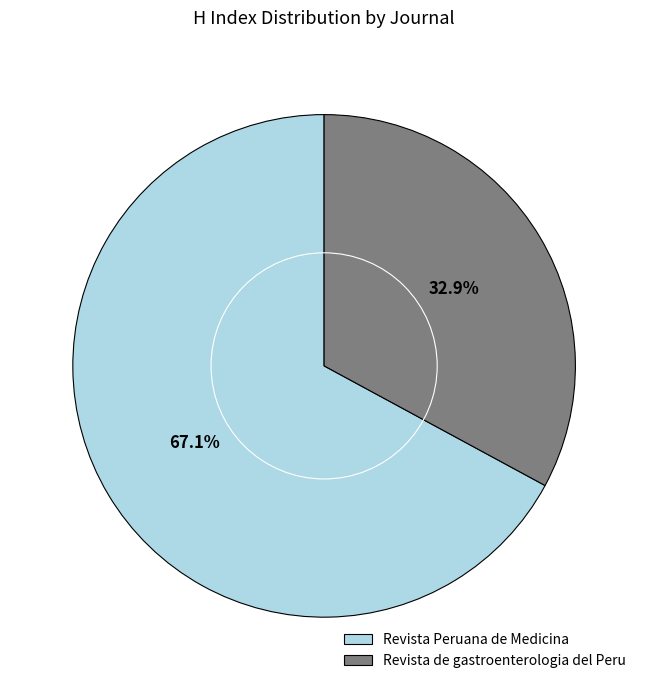

Rank the categories by value from highest to lowest.

Revista Peruana de Medicina, Revista de gastroenterologia del Peru